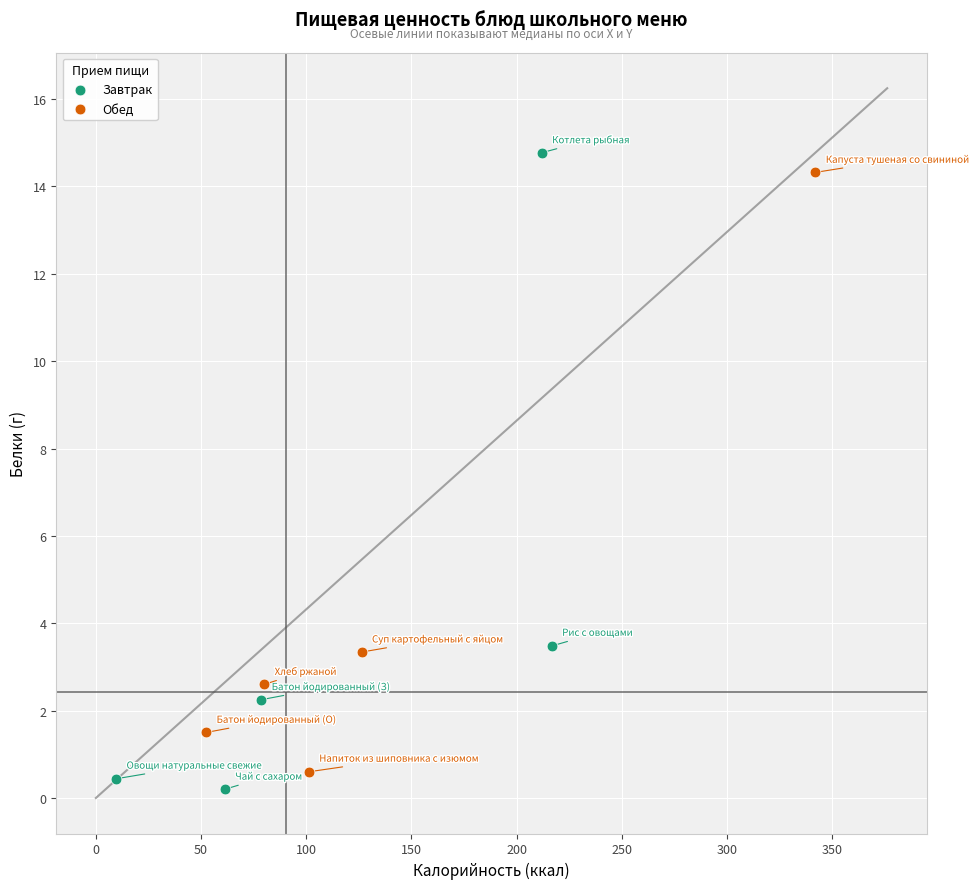

What are all the series names shown in the legend?

Завтрак, Обед